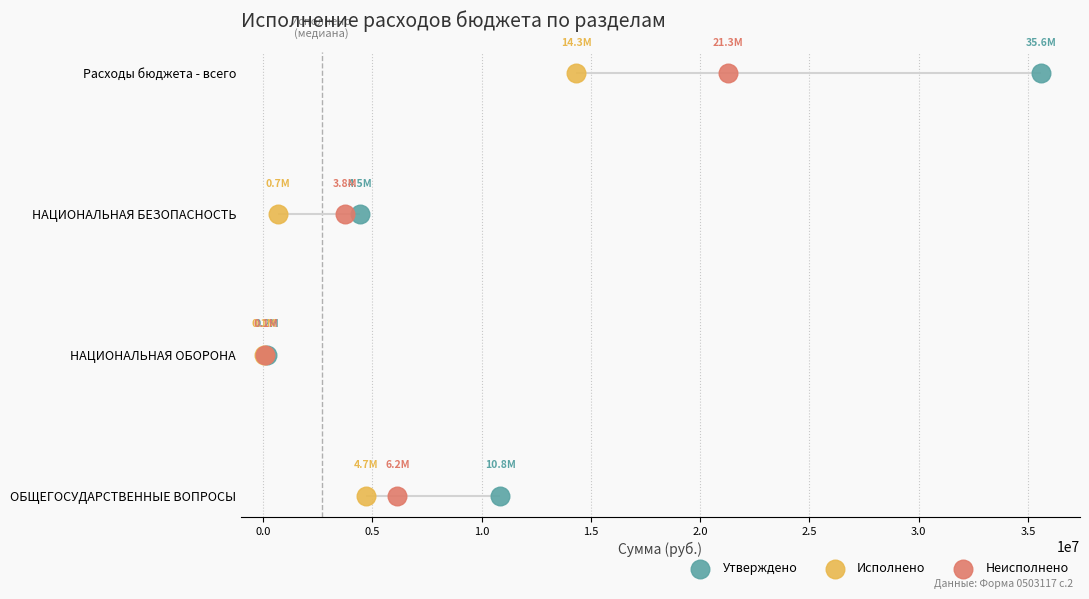

What is the total value across all series at 0.0?

3